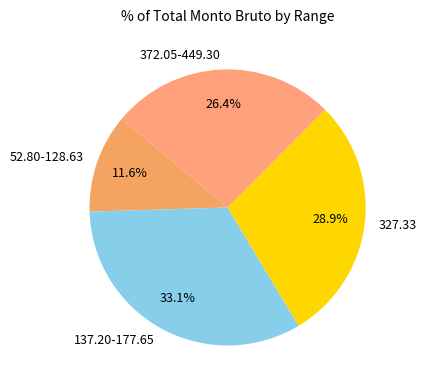

Combined, what portion of the pie is 327.33 and 372.05-449.30?

55.3%